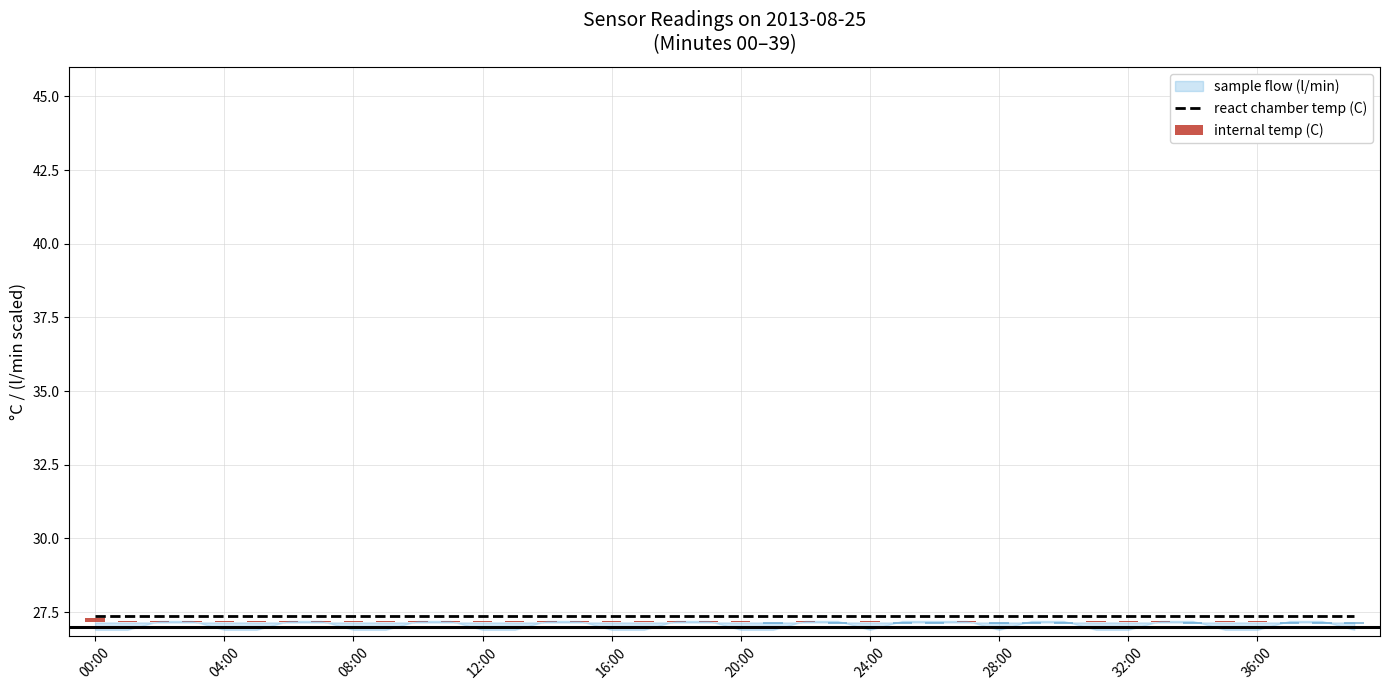

Which has a higher value, 05:00 or 39:00?

05:00